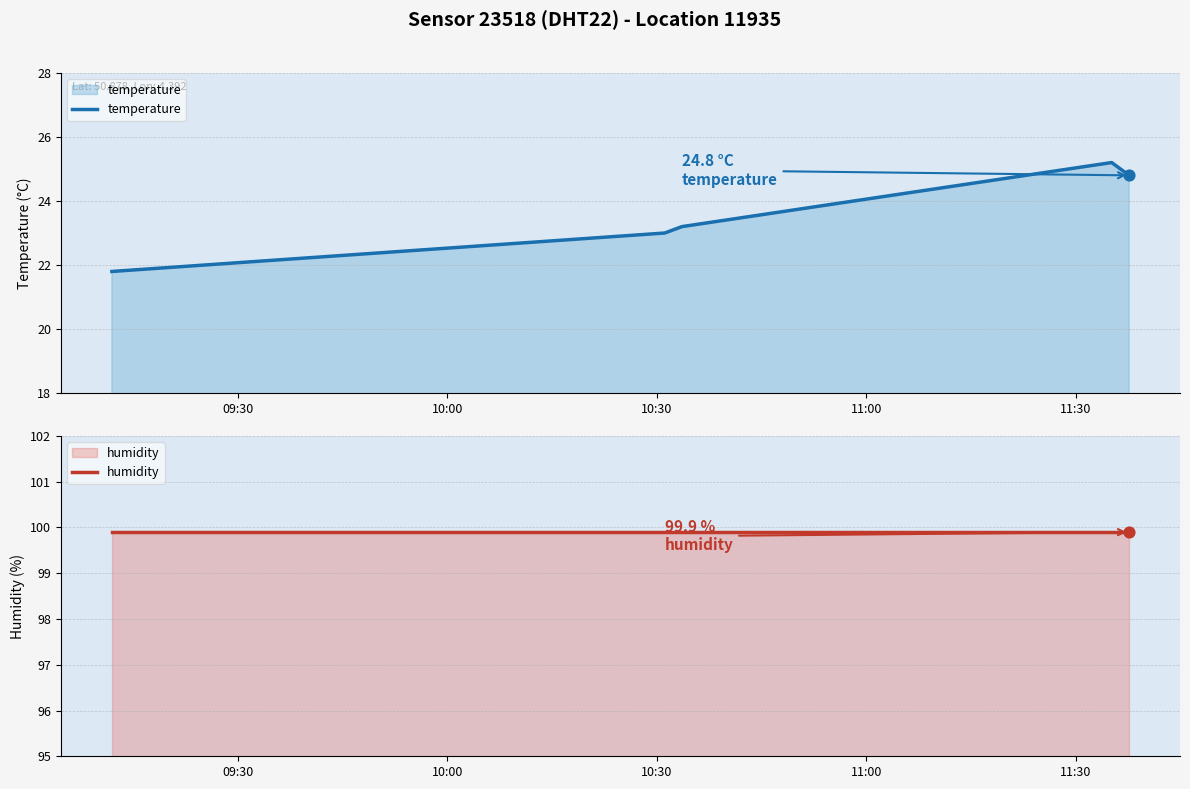

What is the minimum value for temperature?

21.8